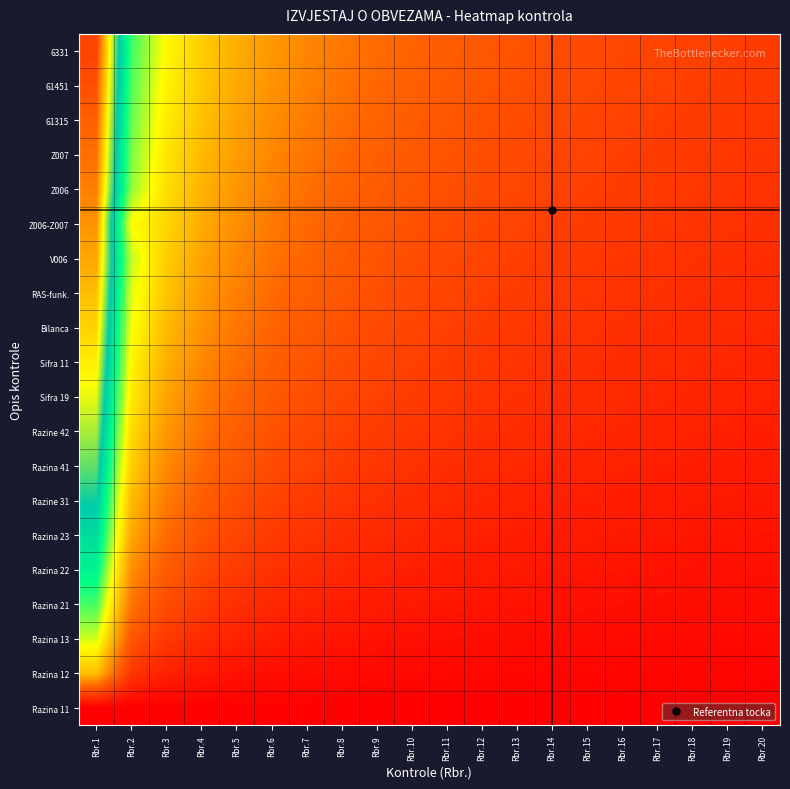

How many data points does each series have?

20